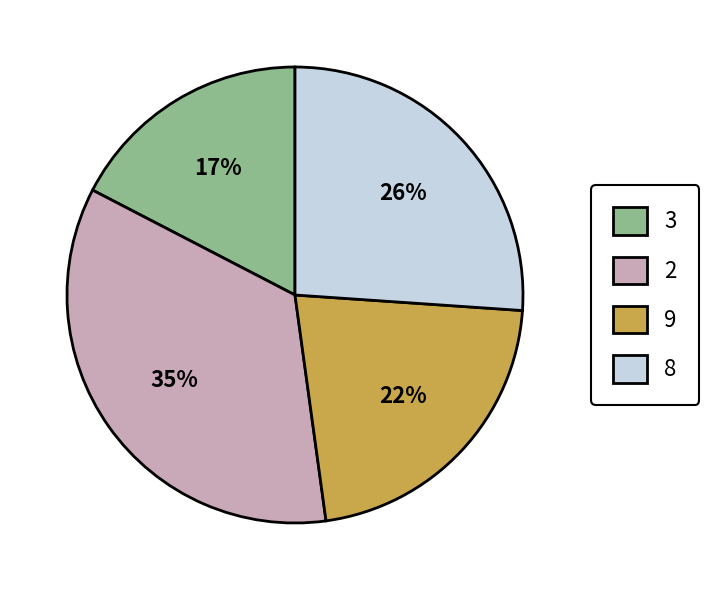

How many segments does this pie chart have?

4